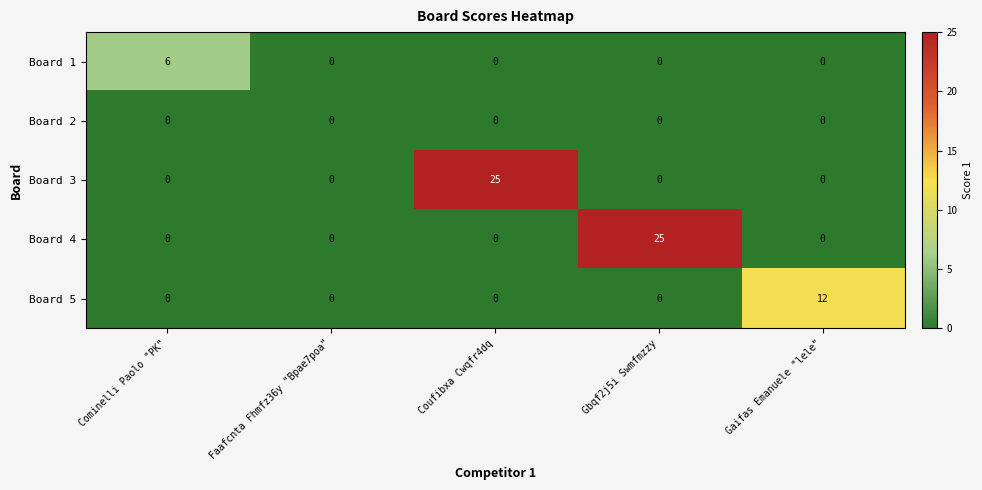

What is the total value across all series at Cominelli Paolo "PK"?

6